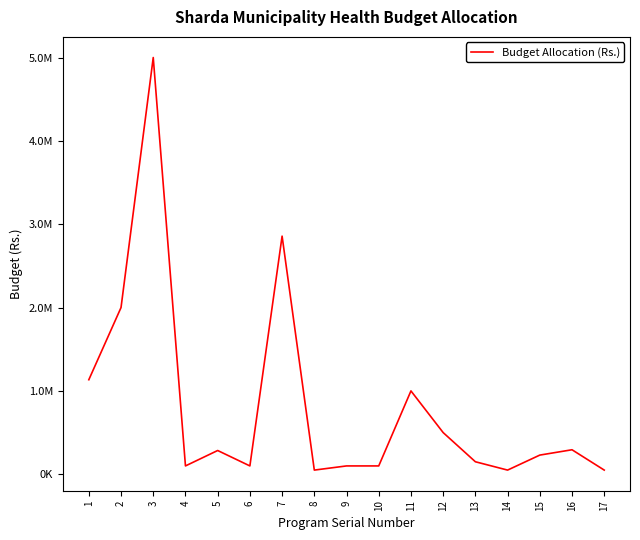

What is the sum of all values?

14000000